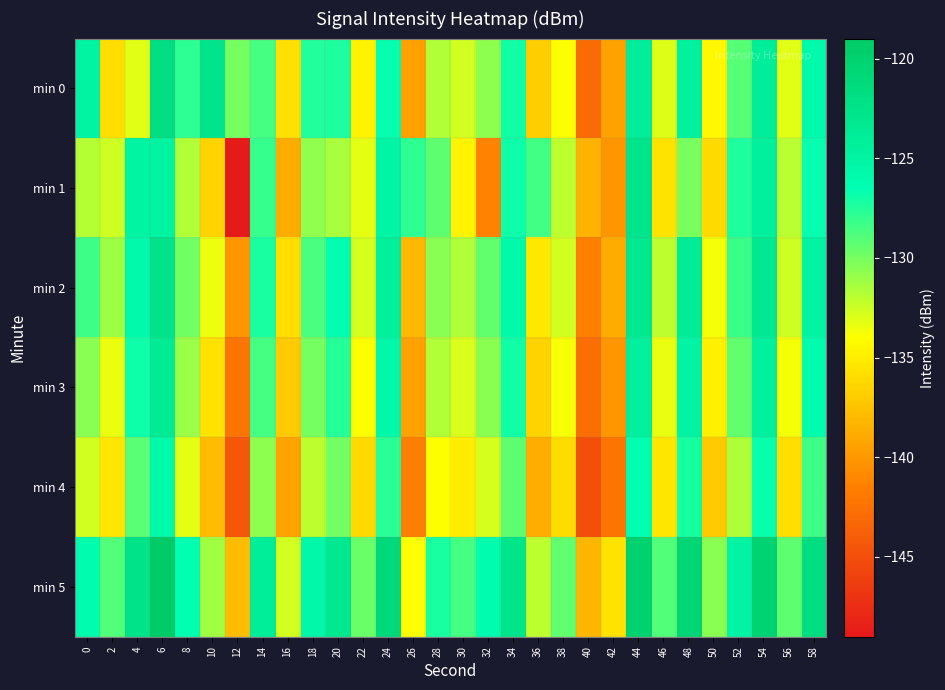

Which label corresponds to the smallest value in the chart?

12